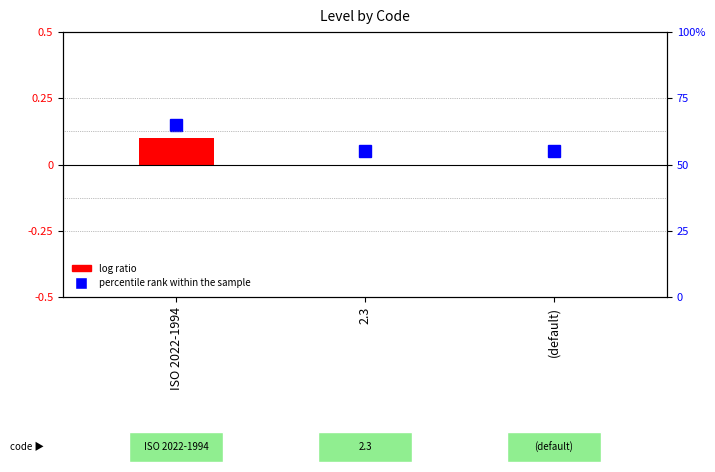

What is the label of the 2nd bar from the right?

2.3